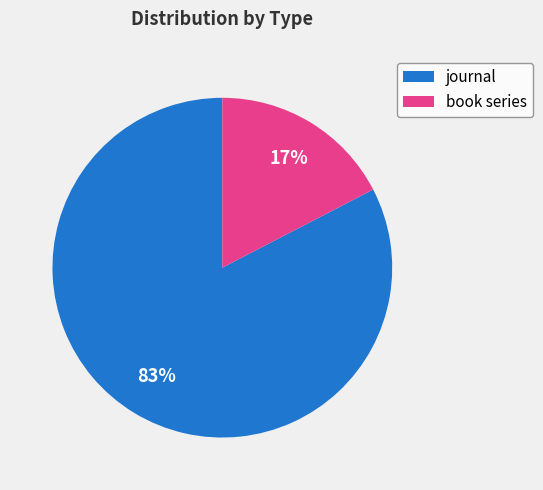

Is it true that book series is 26% of the pie?

False